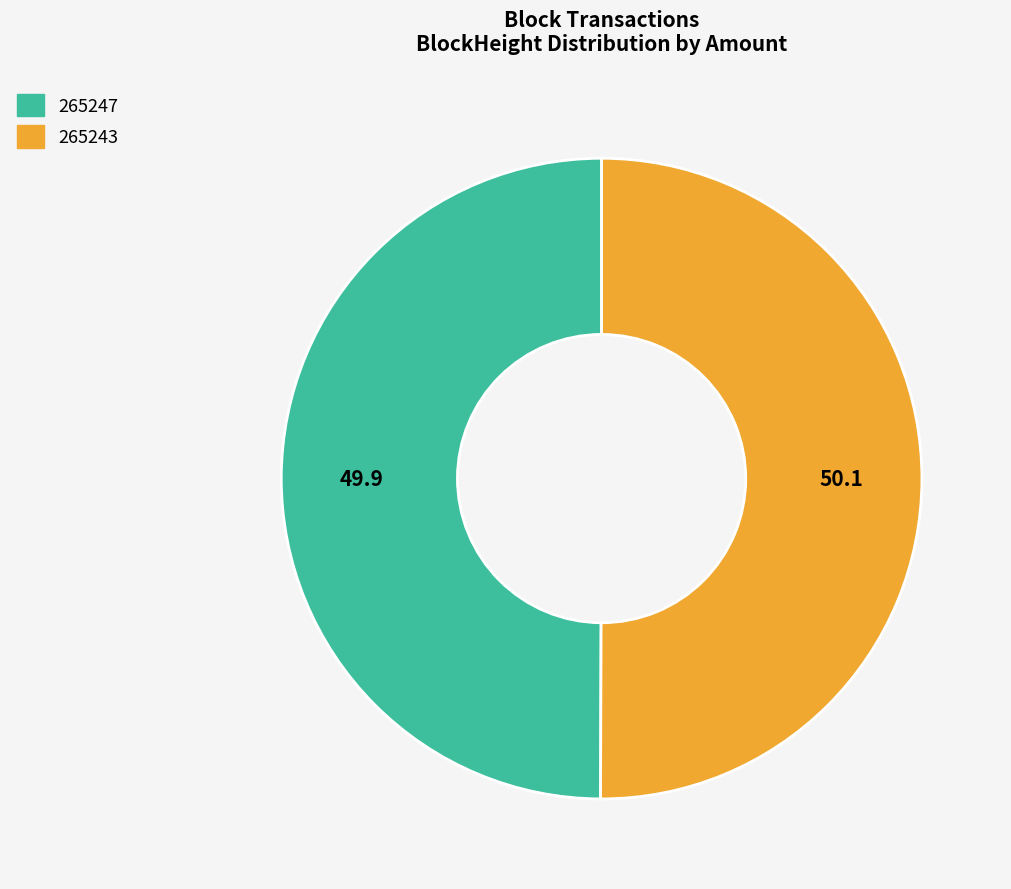

True or false: 265243 accounts for 64% of the total.

False